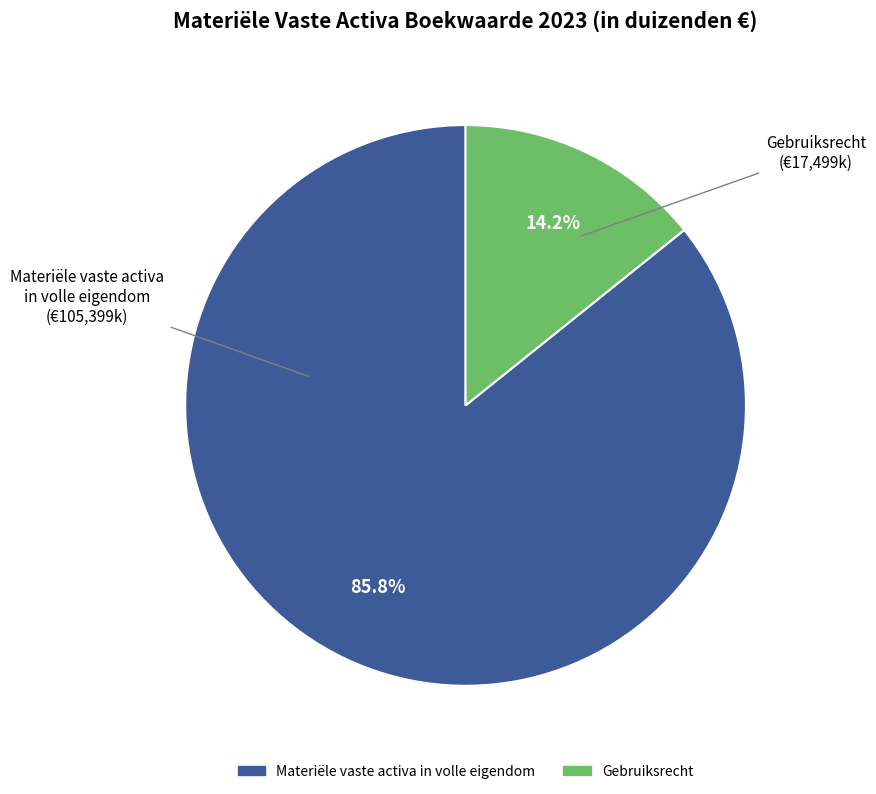

True or false: Materiële vaste activa in volle eigendom accounts for 86% of the total.

True